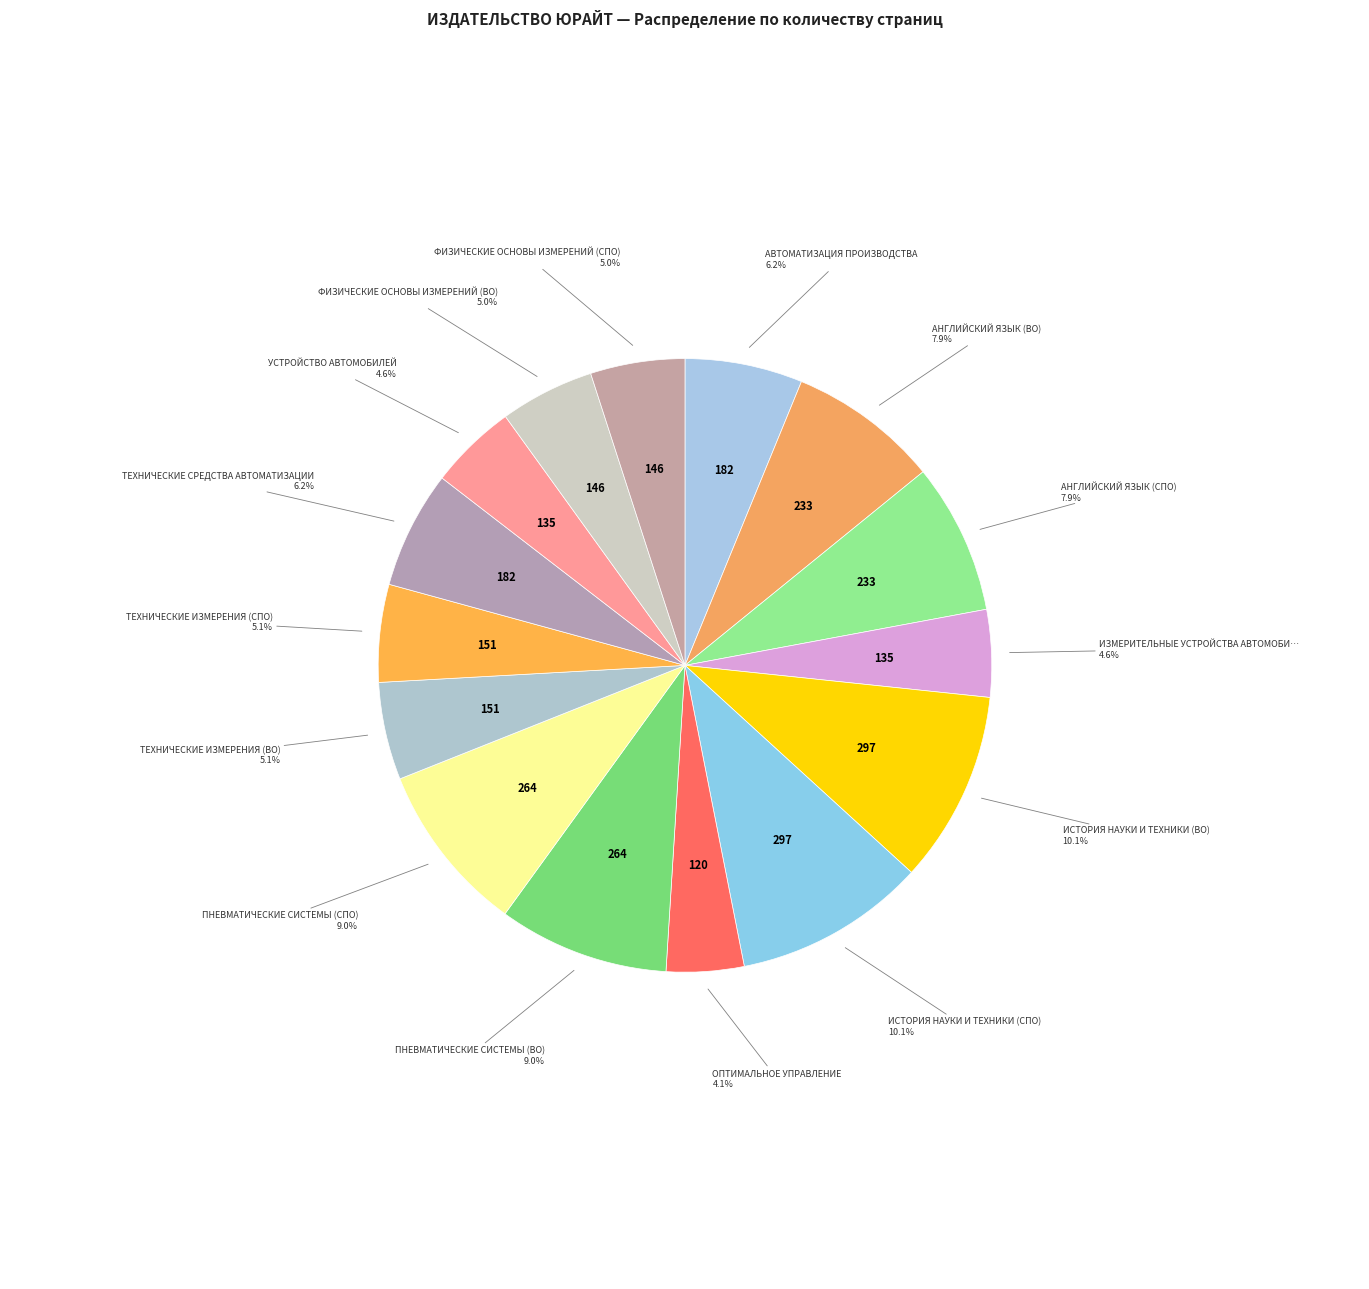

How many segments does this pie chart have?

15